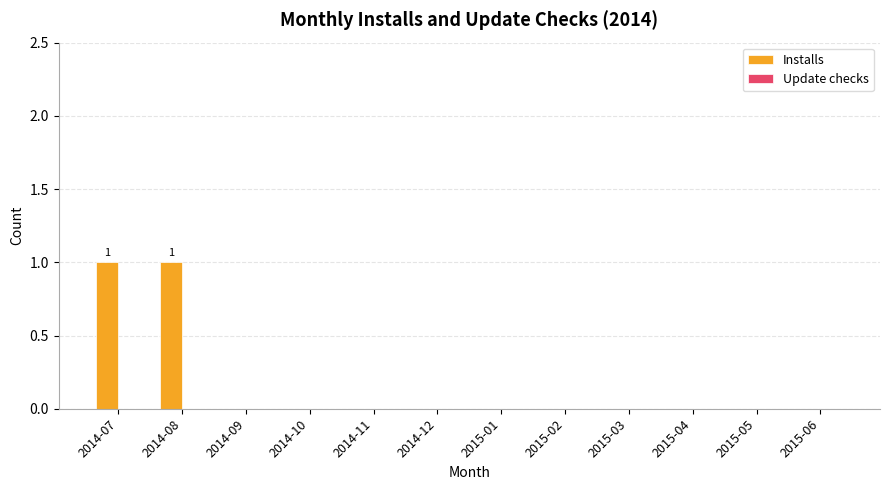

The chart shows a value of 1 at 2014-08. True or false?

True